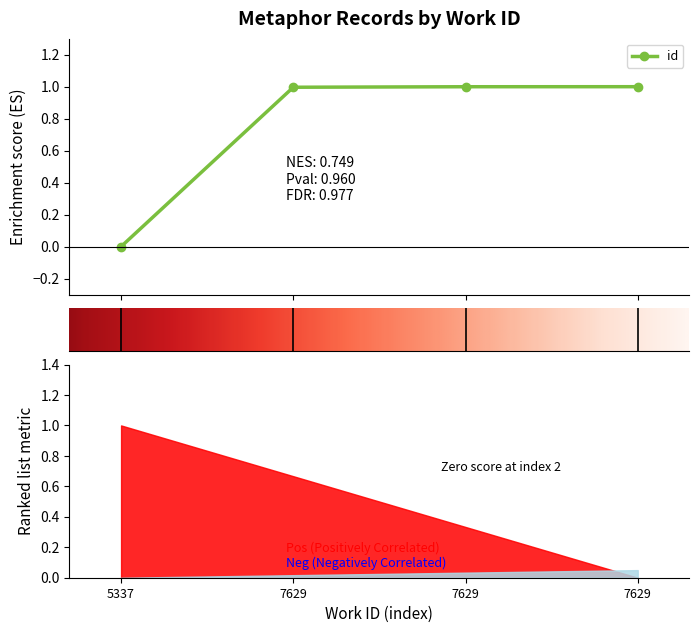

How many distinct data groups are displayed?

1